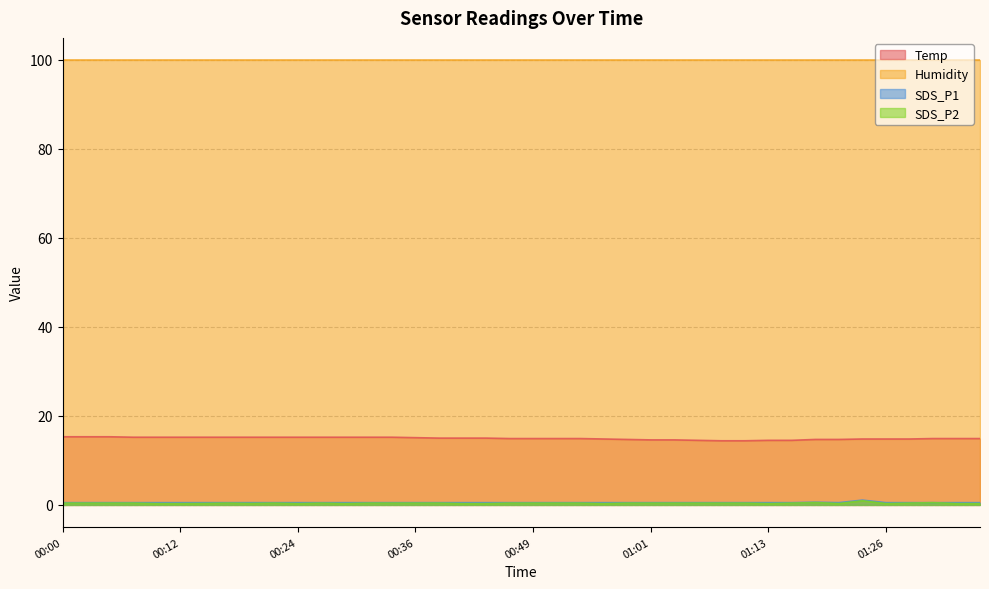

True or false: Temp and Humidity intersect in this chart.

False